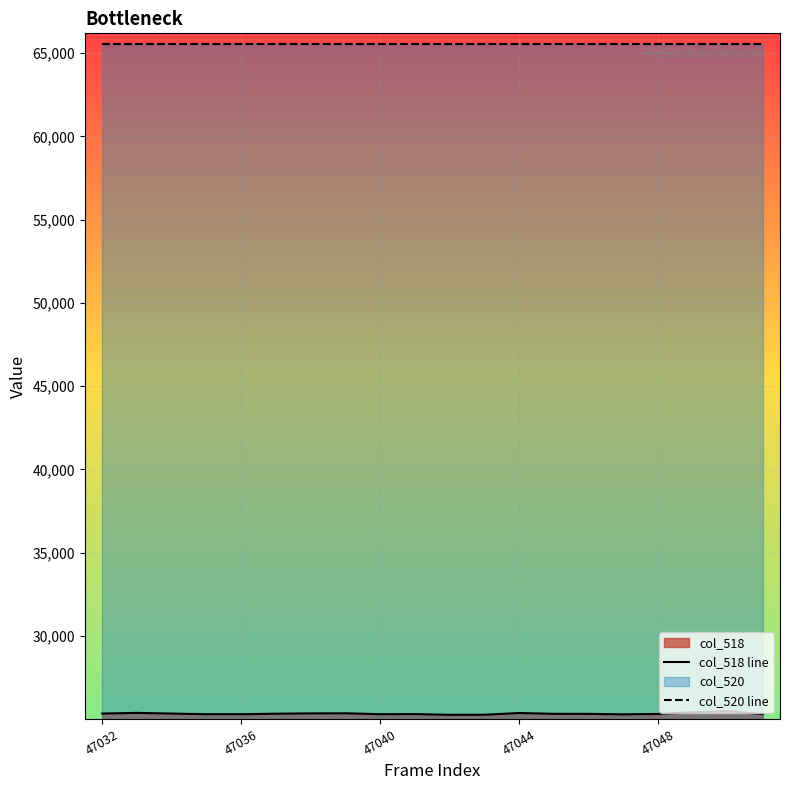

List the series in order of their peak value, highest first.

col_520 line, col_518 line